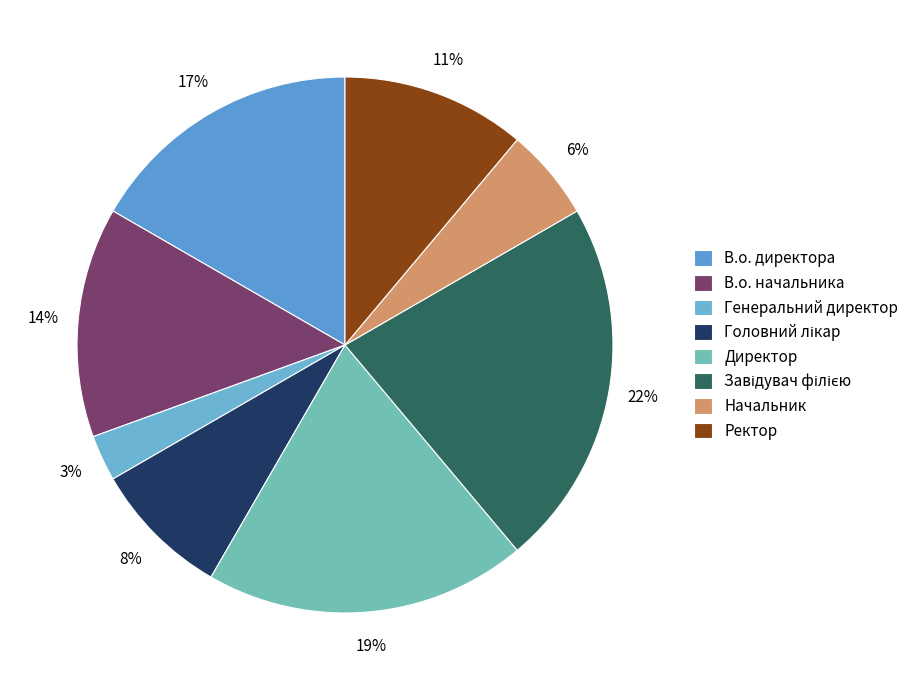

Combined, do В.о. директора and Генеральний директор account for over 50%?

No